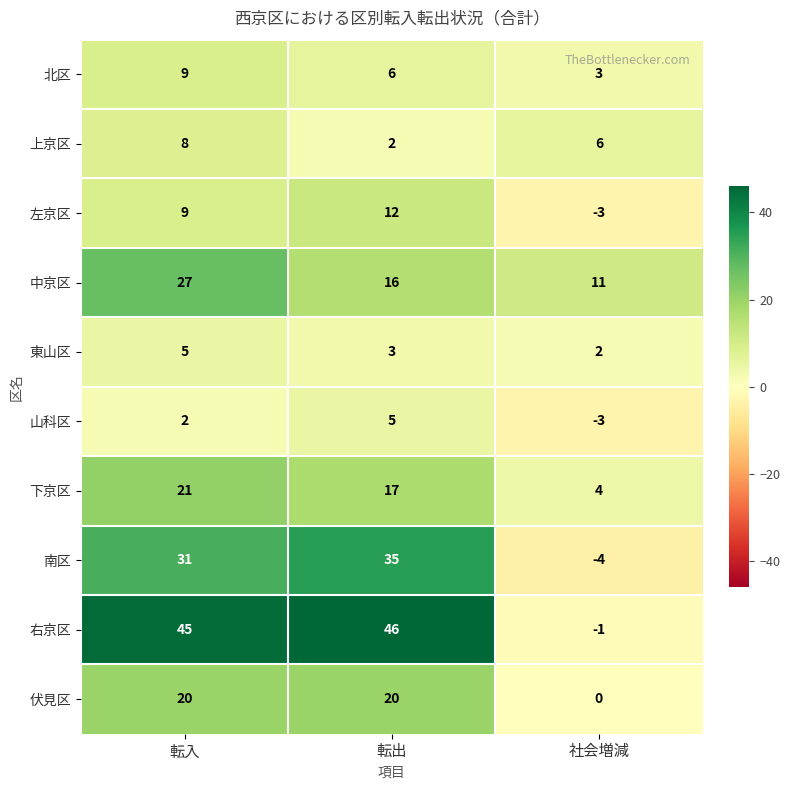

Which series has the largest total across all categories?

右京区